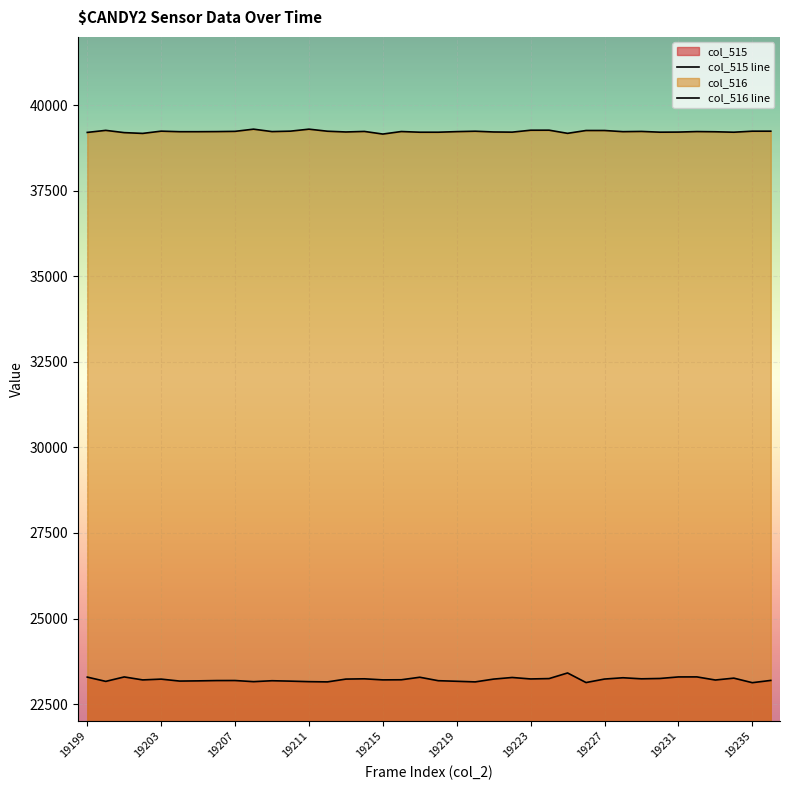

True or false: col_516 line has a value of 8856 at 34.

False